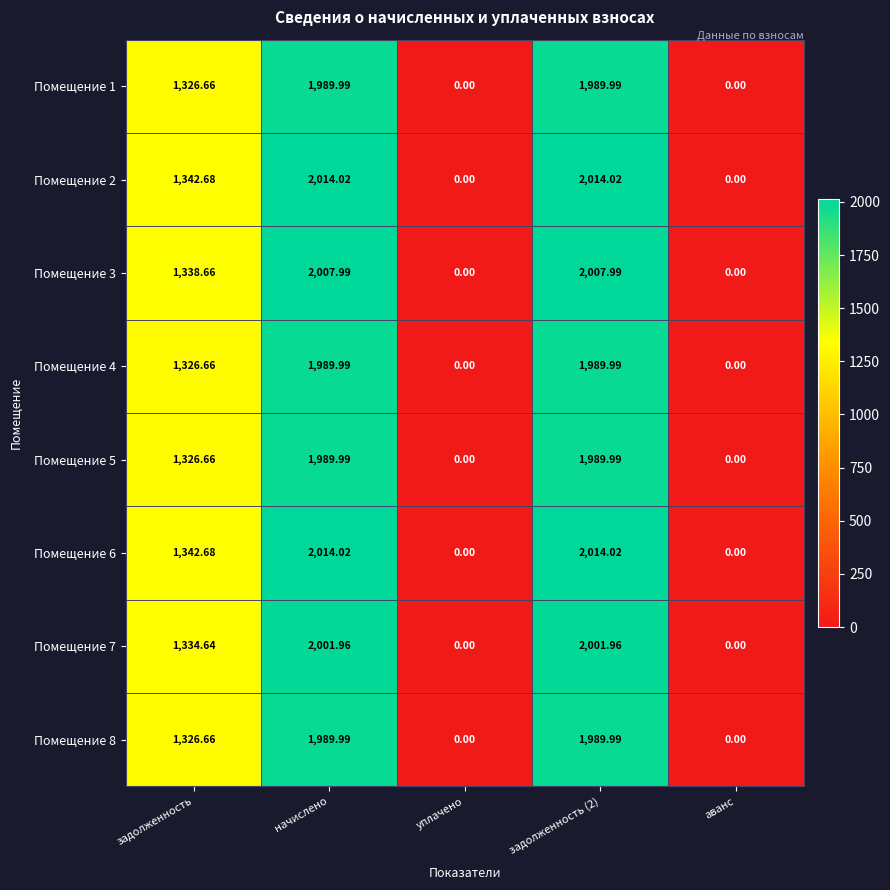

At which label does Помещение 2 first exceed 1342?

задолженность